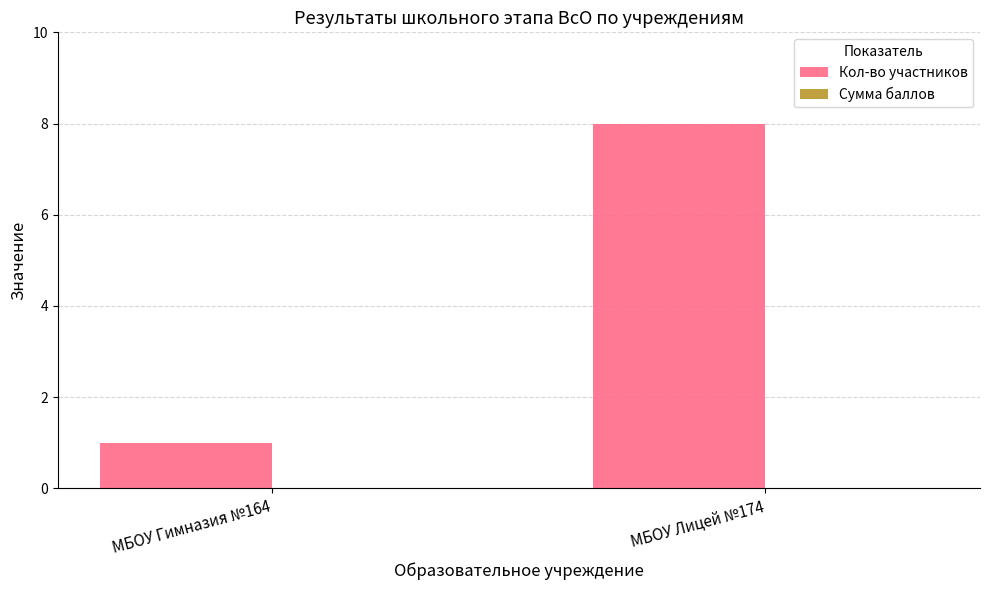

Reading right to left, extract all data points from this chart.

МБОУ Лицей №174=8	МБОУ Гимназия №164=1